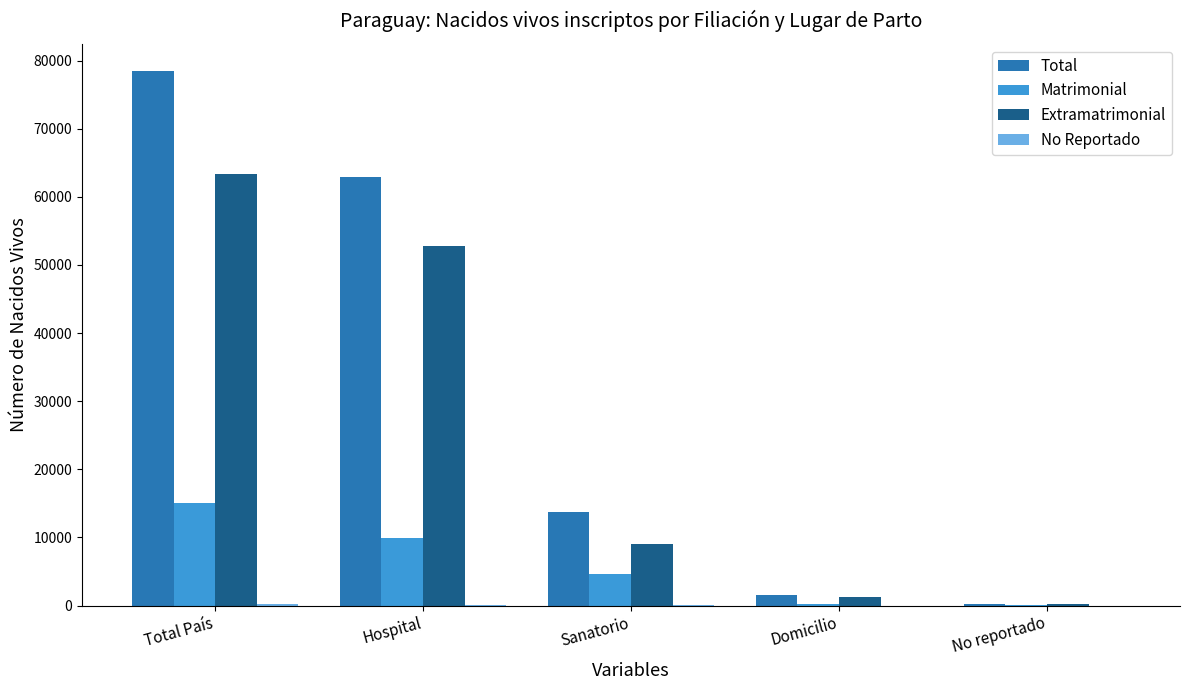

The Total series shows 22160 at Sanatorio. True or false?

False